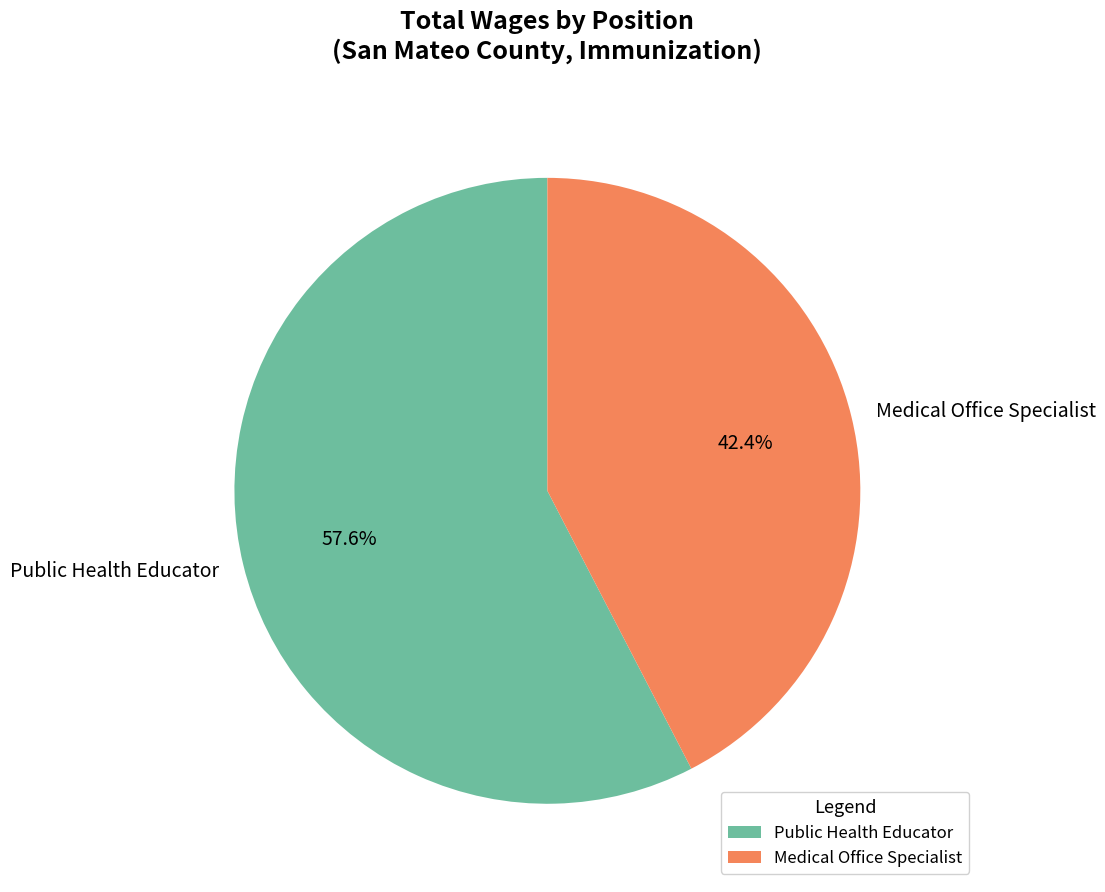

Which category has the biggest portion of the pie?

Public Health Educator